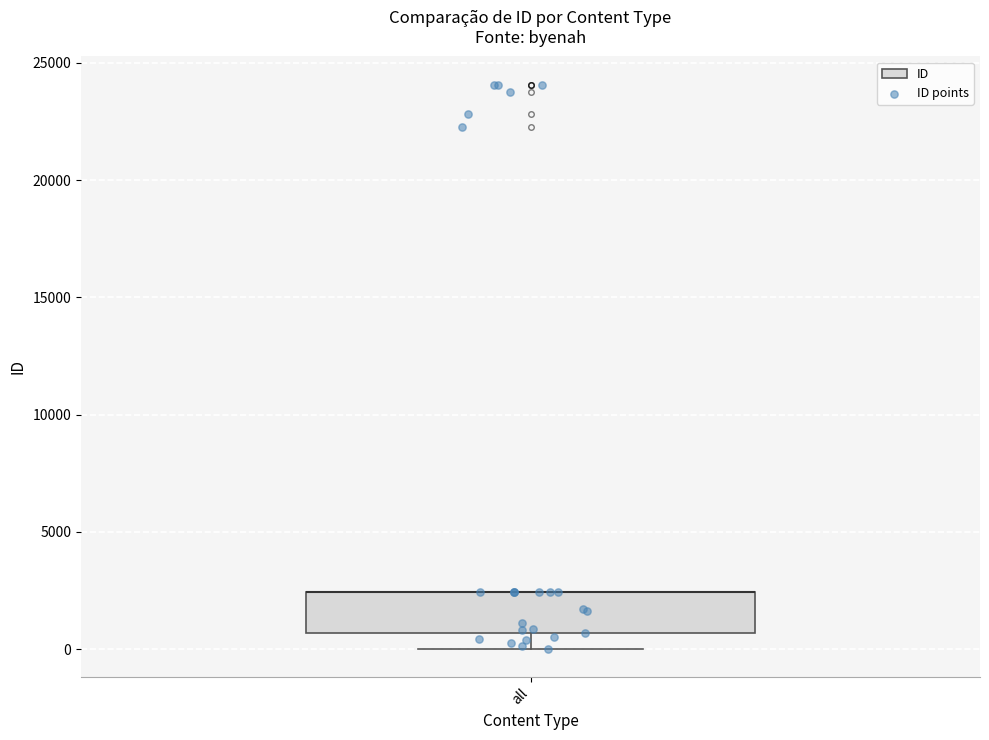

Where is the upper edge of the box for all on the y-axis? The values are not printed on the chart, so give them approximately, as read against the axis.

2500